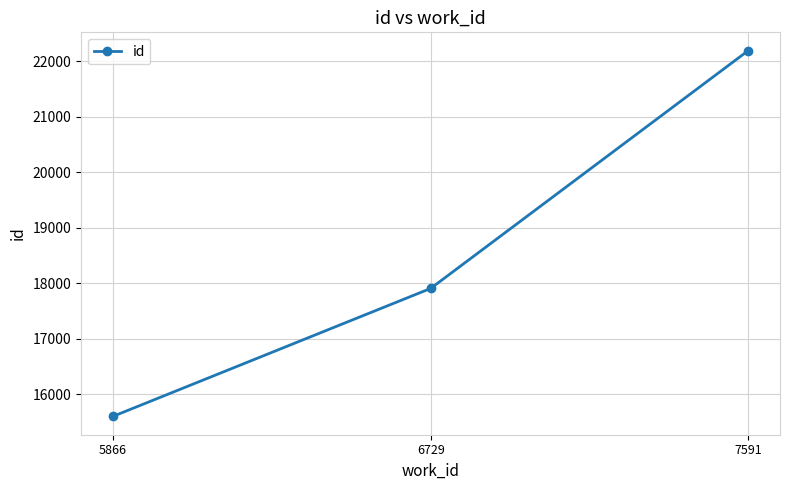

What is the difference between the values at 6729 and 7591?

4283